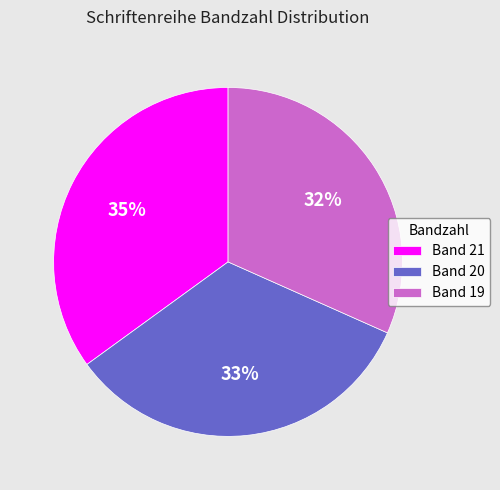

The Band 20 slice represents 33% of the pie. True or false?

True